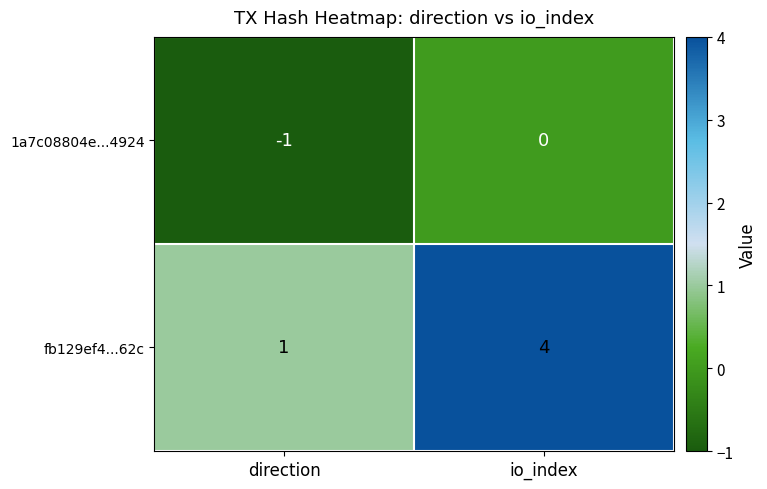

Between direction and io_index, which series saw the biggest shift?

fb129ef4...62c